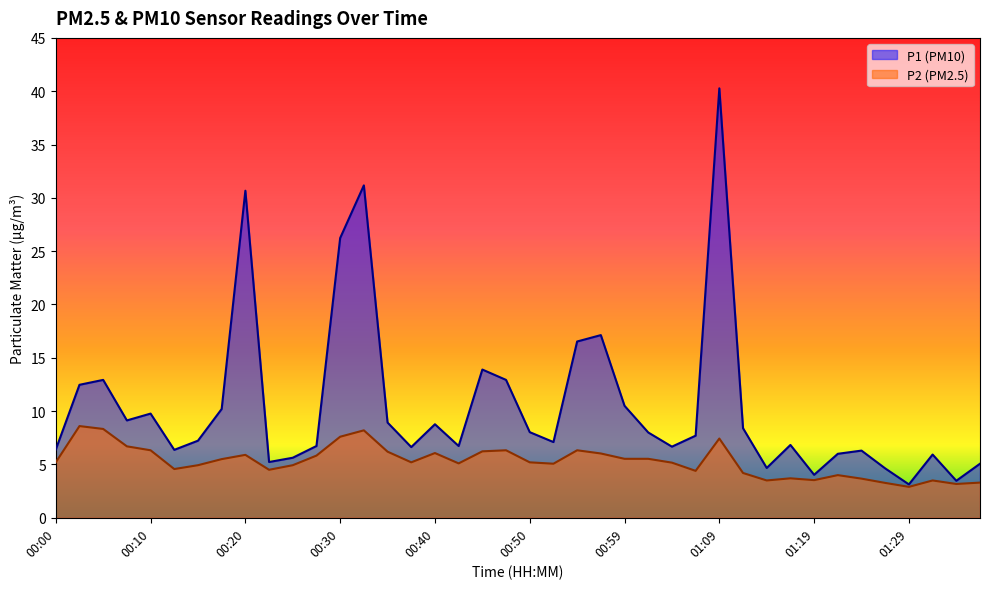

The value of P1 at 00:59 is 10.5. True or false?

True